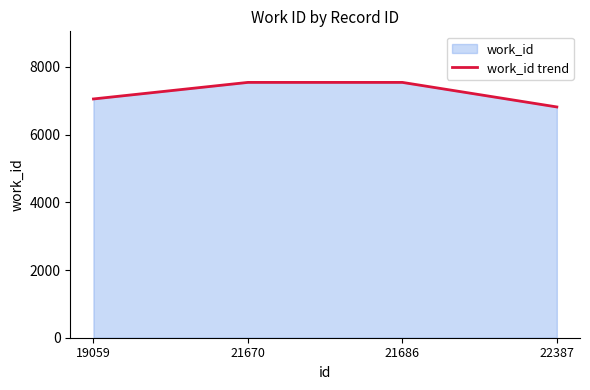

Rank the categories by value from lowest to highest.

22387, 19059, 21670, 21686